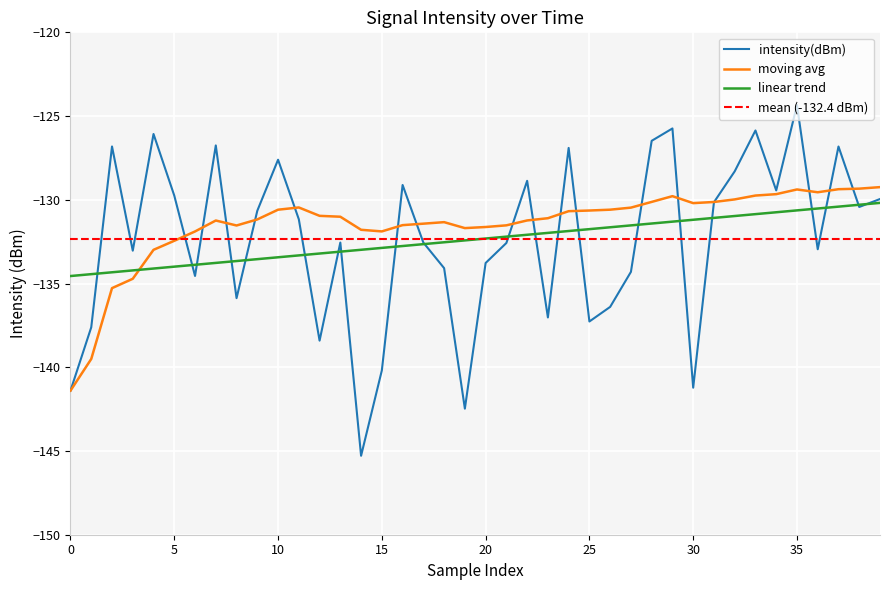

What is the maximum value shown in the chart?

-124.3